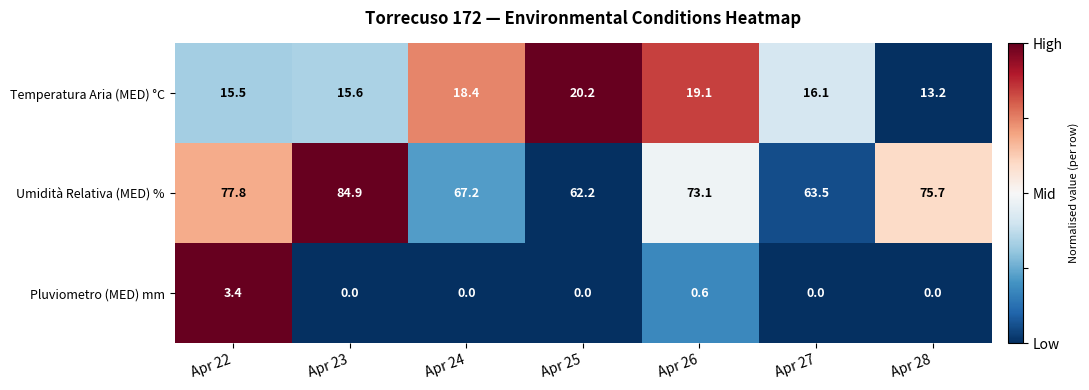

What is the minimum value for Temperatura Aria (MED) °C?

13.2